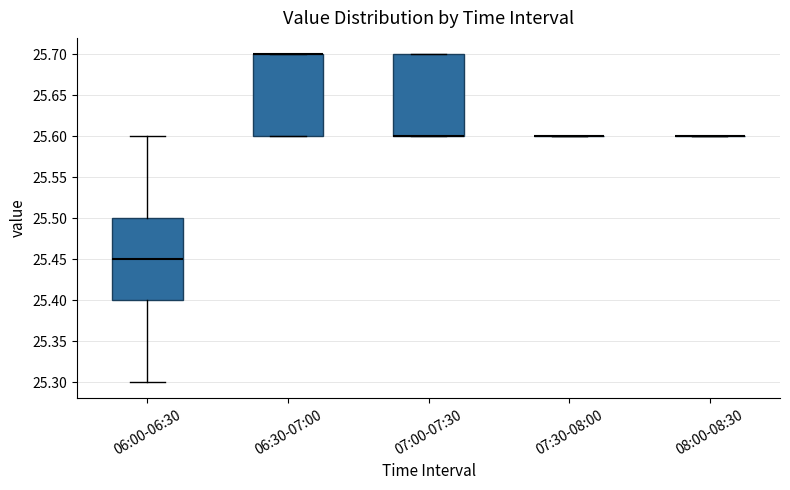

Where is the upper edge of the box for 06:00-06:30 on the y-axis? The values are not printed on the chart, so give them approximately, as read against the axis.

25.50